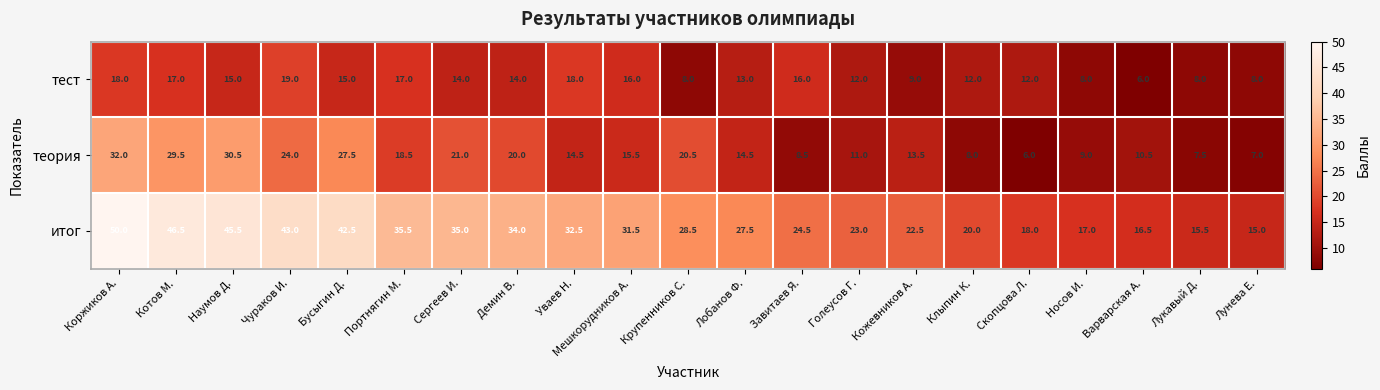

The value of итог at Чураков И. is 65.5. True or false?

False